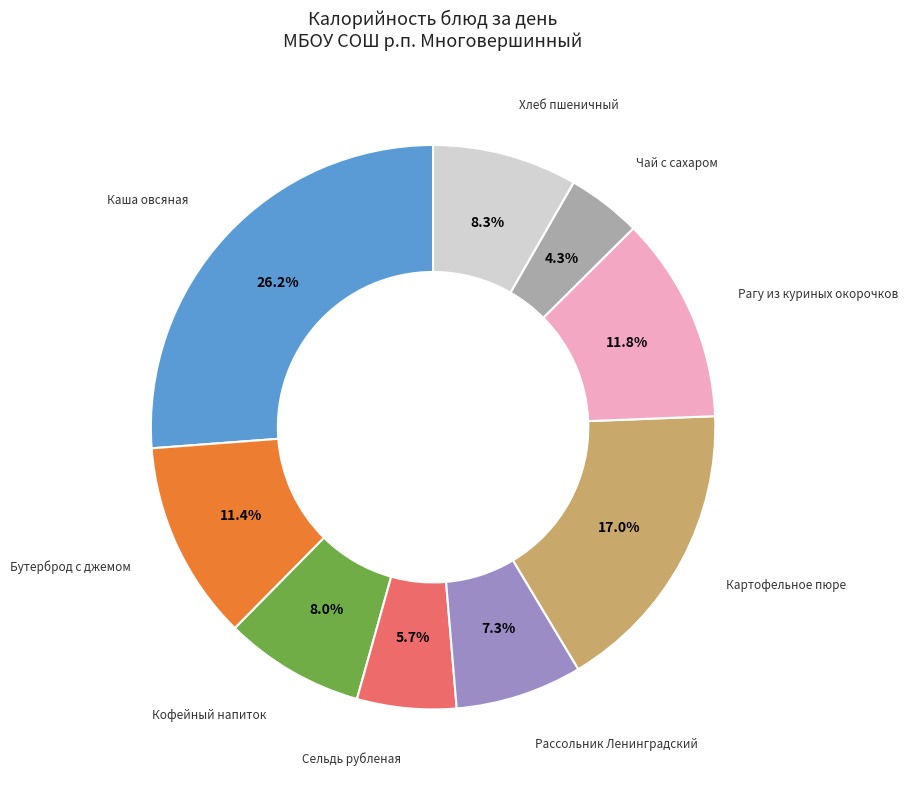

Does any single category account for the majority?

No